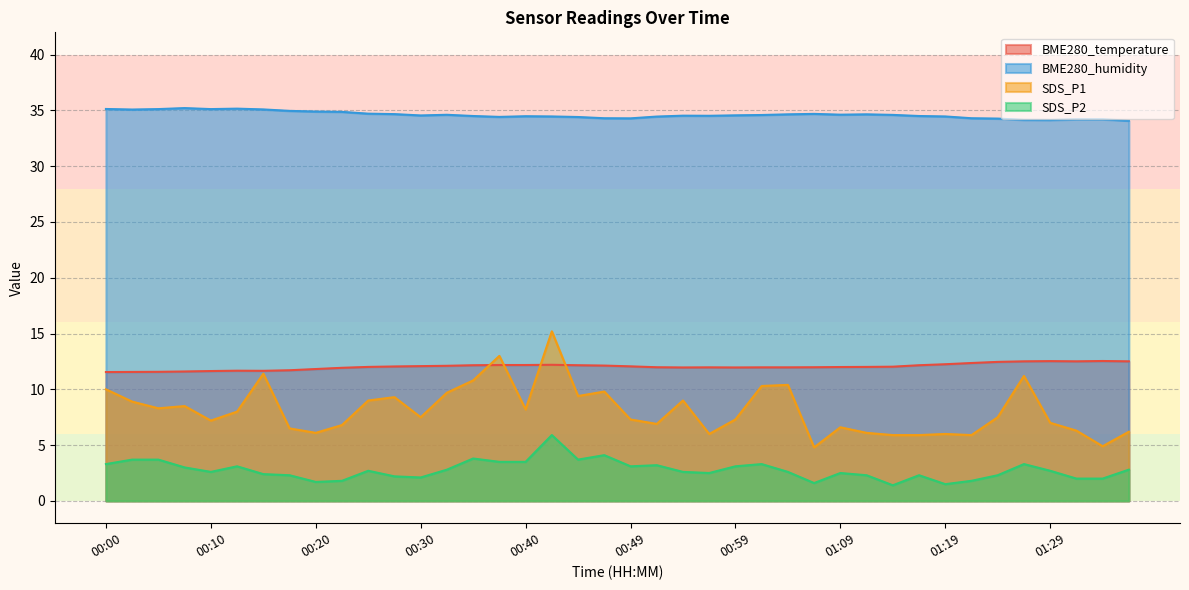

Is the value of BME280_temperature at 00:17 greater than the value of SDS_P1 at 01:19?

Yes